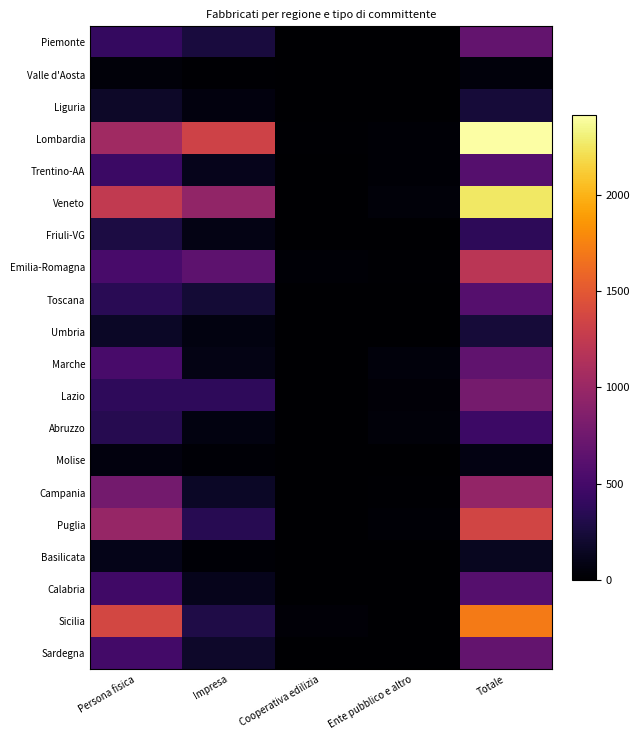

Rank the series by their maximum value, from lowest to highest.

Valle d'Aosta, Molise, Basilicata, Umbria, Liguria, Friuli-VG, Abruzzo, Calabria, Trentino-AA, Toscana, Marche, Piemonte, Sardegna, Lazio, Campania, Emilia-Romagna, Puglia, Sicilia, Veneto, Lombardia